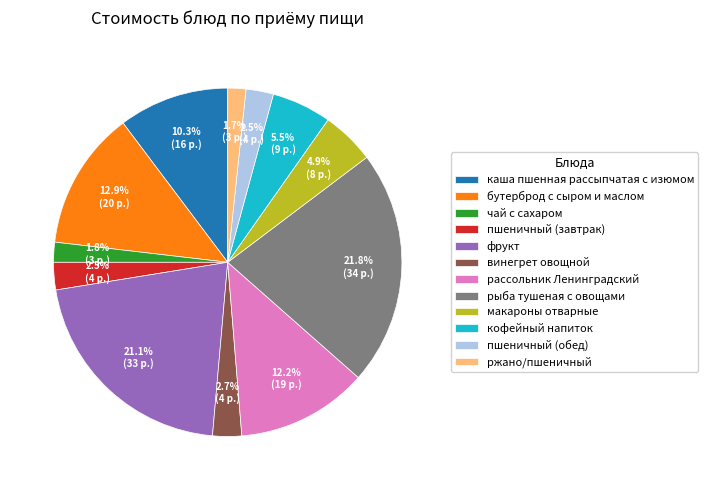

What percentage do кофейный напиток and фрукт together represent?

26.6%